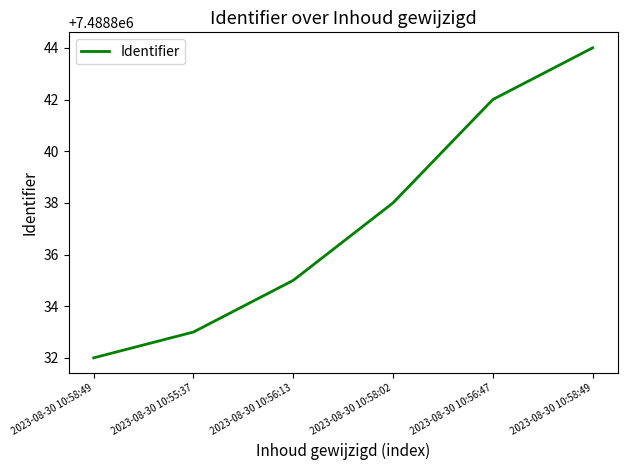

The chart shows a value of 7488833 at 2023-08-30 10:55:37. True or false?

True